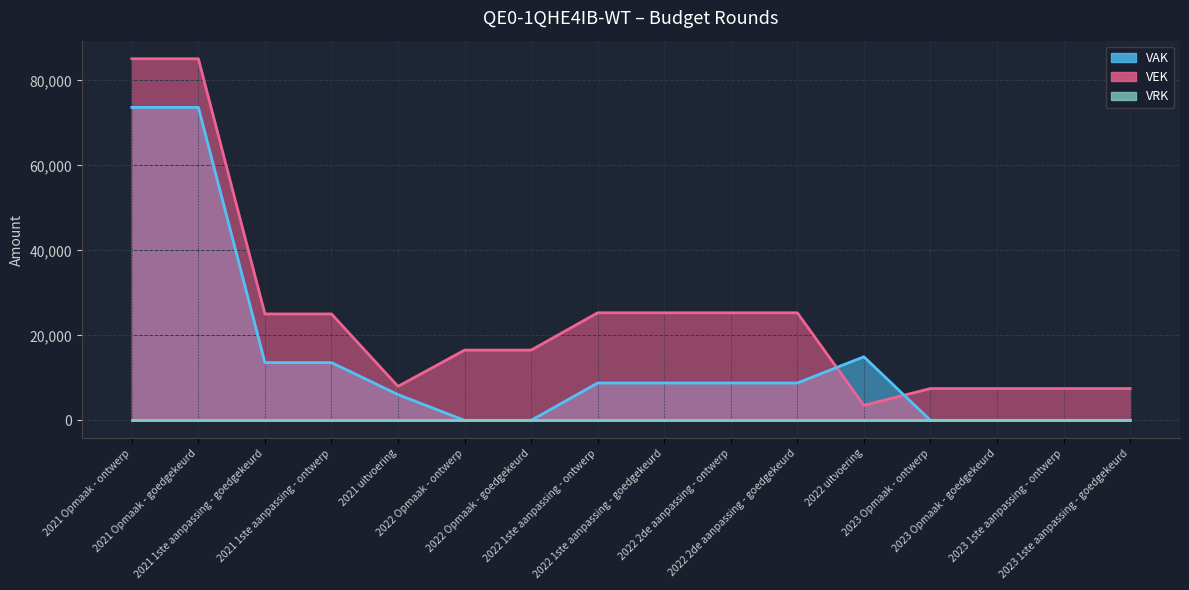

Between 2021 Opmaak - ontwerp and 2021 1ste aanpassing - ontwerp, which is larger?

2021 Opmaak - ontwerp